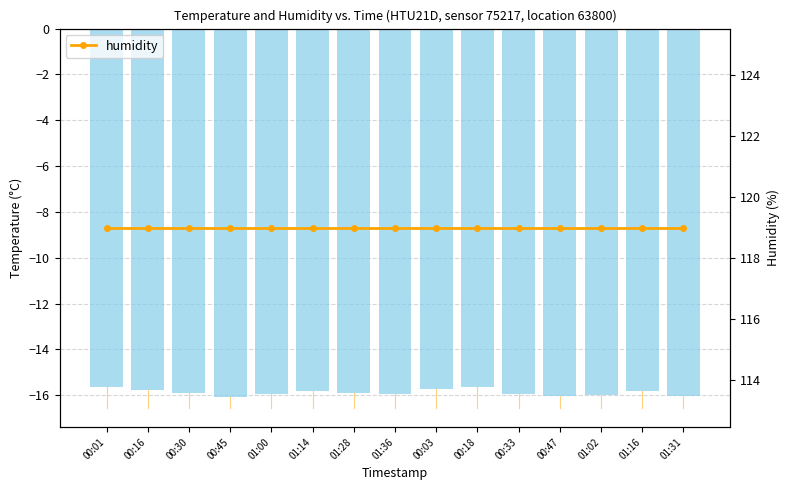

Rank the series at 00:33 from lowest to highest value.

temperature, humidity